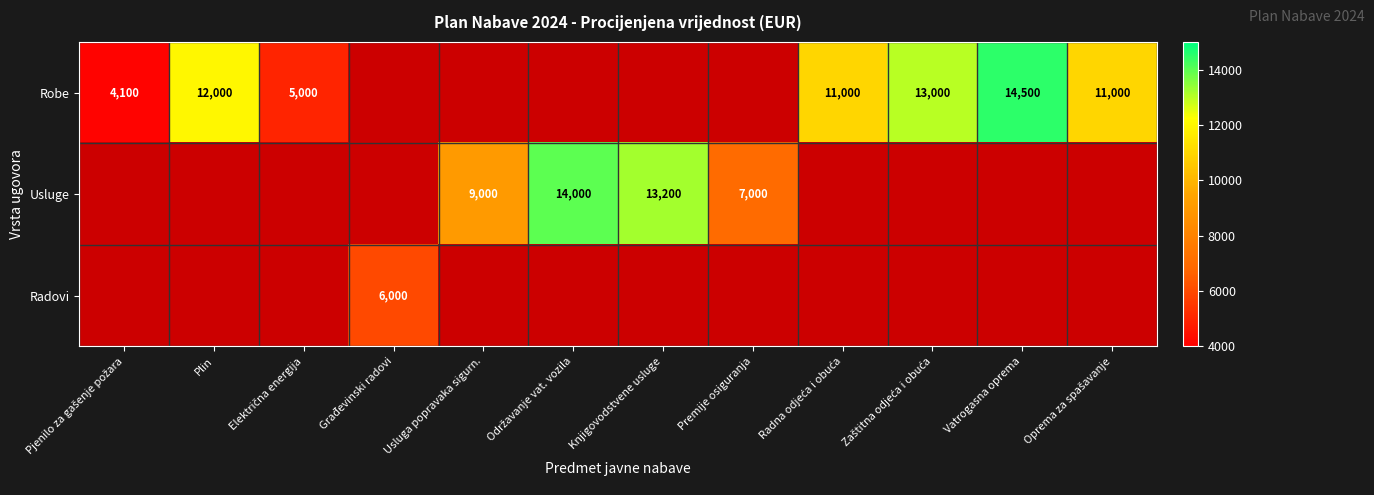

The value of Usluge at Premije osiguranja is 7000. True or false?

True